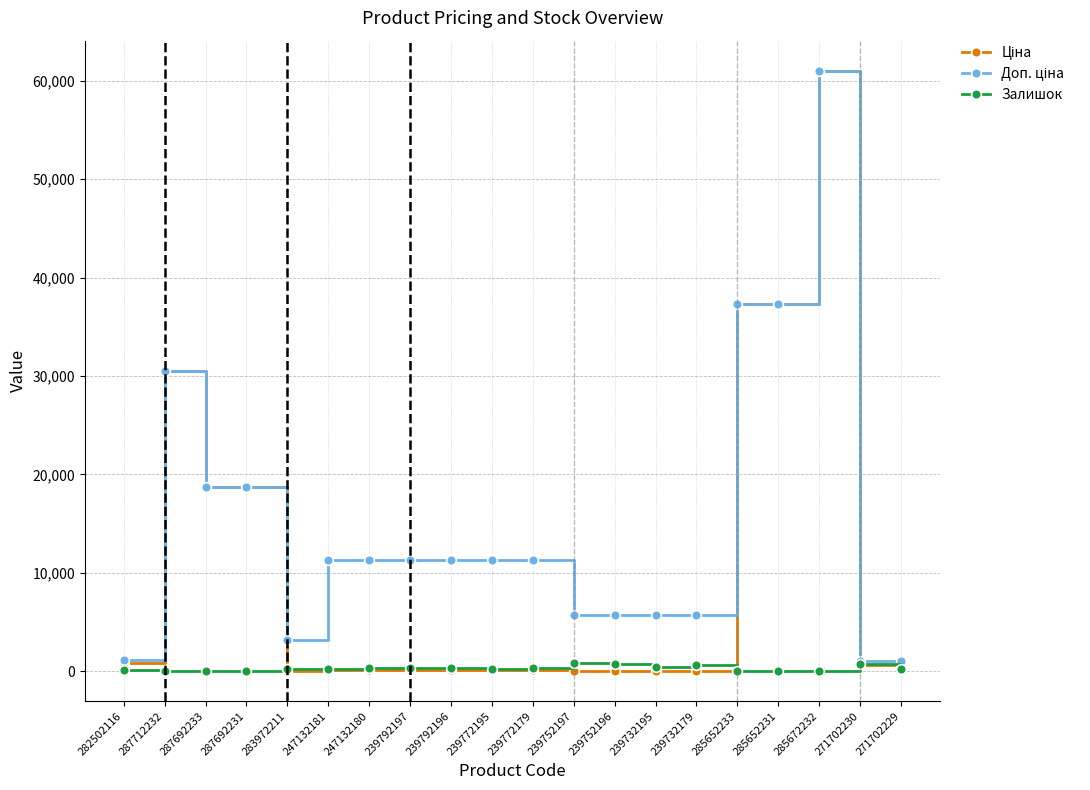

At how many categories does at least one series exceed 31919?

3